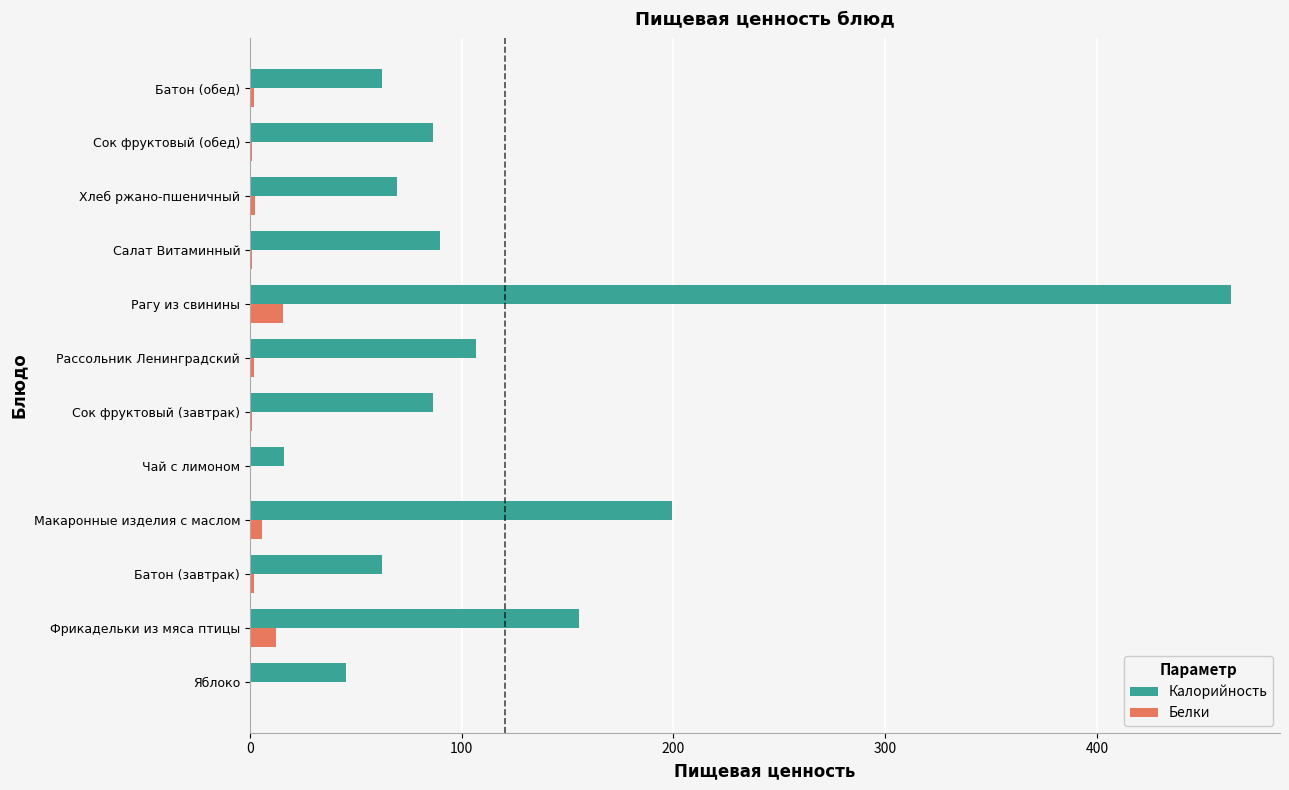

What is the average value of the Белки series?

3.8